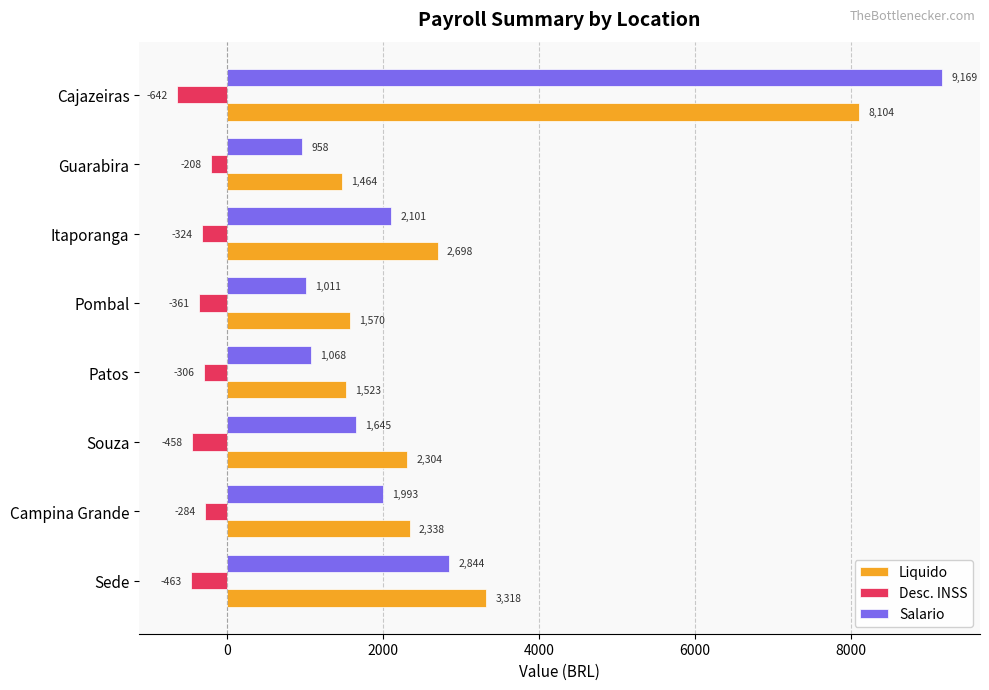

The Desc. INSS series shows -283.9 at Campina Grande. True or false?

True